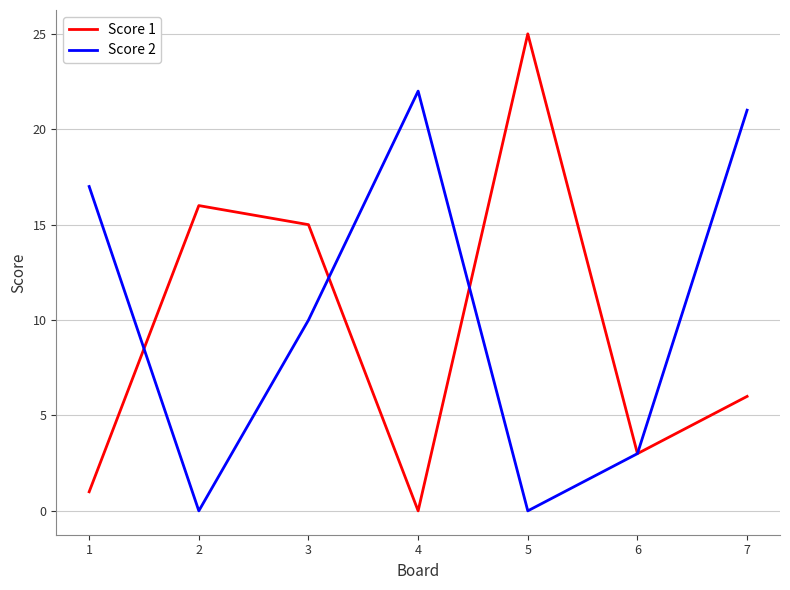

At which category is the sum across all series the highest?

7